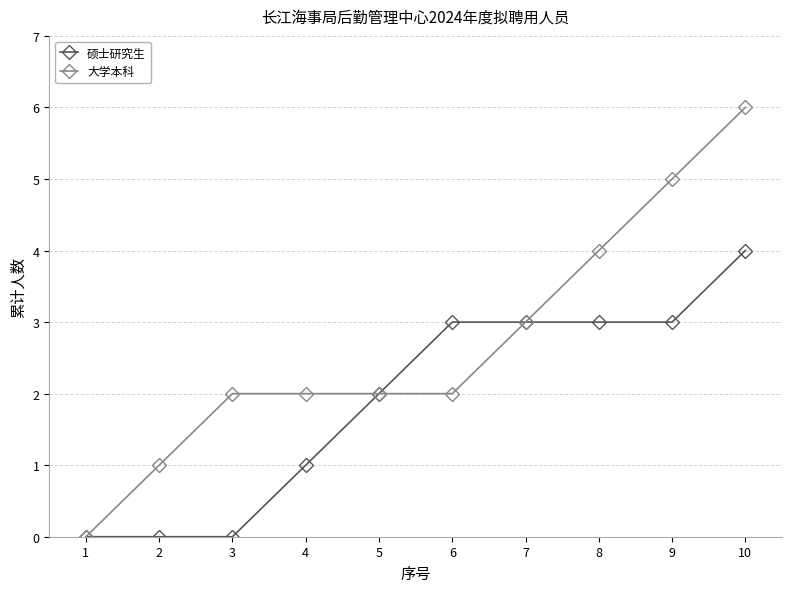

What is the approximate value of 硕士研究生 at 9?

3